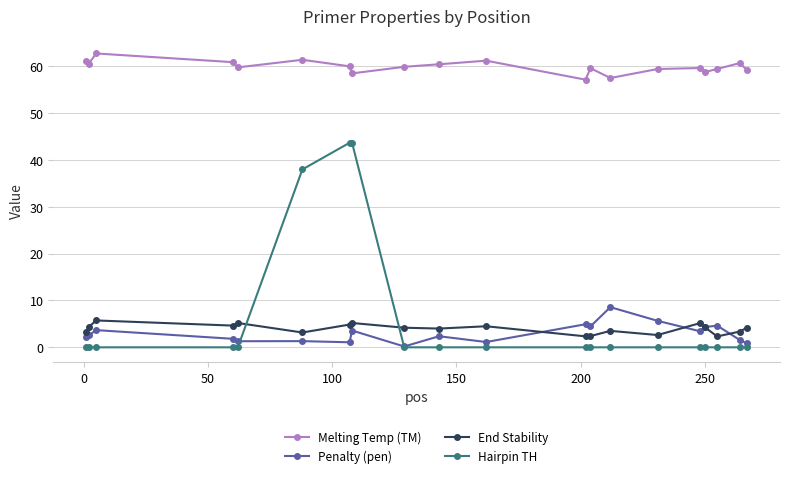

What is the greatest value displayed?

62.7